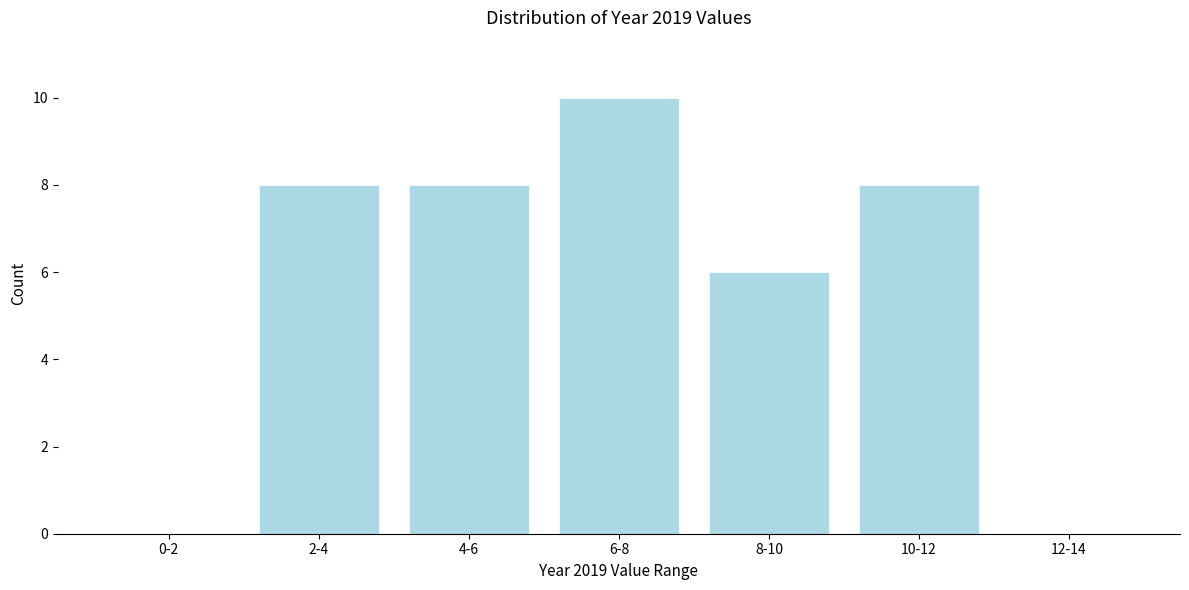

Reading right to left, extract all data points from this chart.

12-14=0	10-12=8	8-10=6	6-8=10	4-6=8	2-4=8	0-2=0